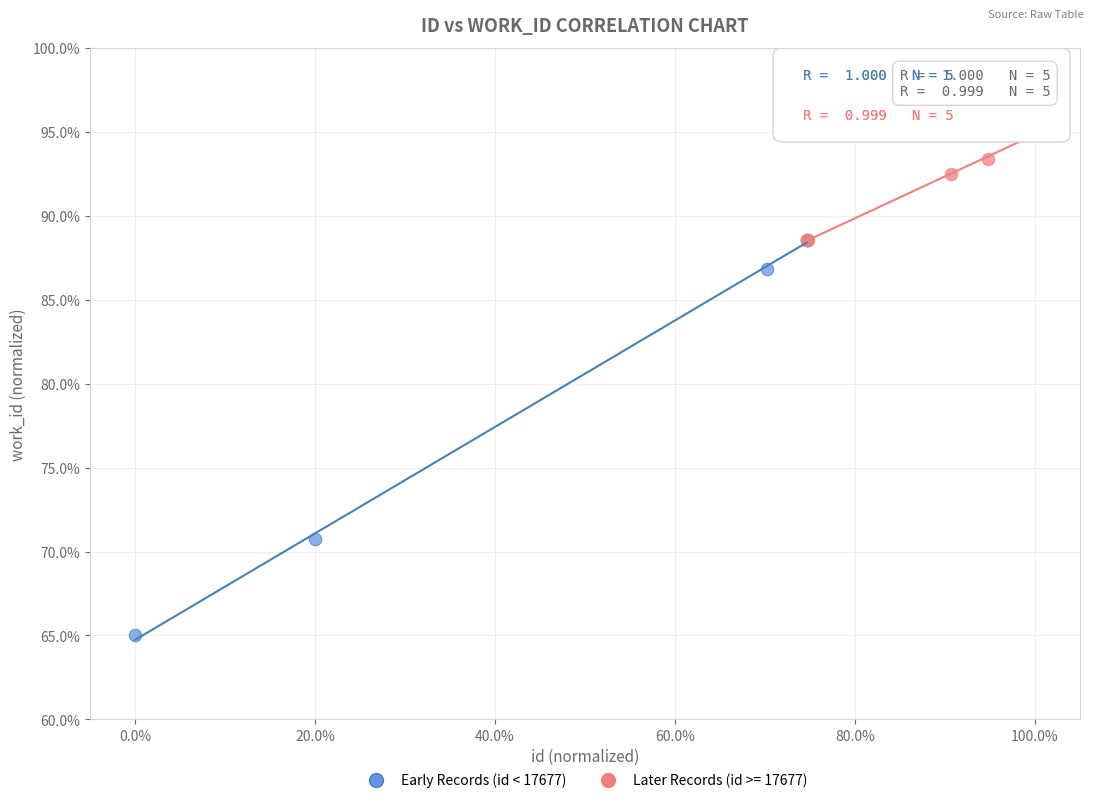

Which series reaches the maximum Y coordinate?

Later Records (id >= 17677)